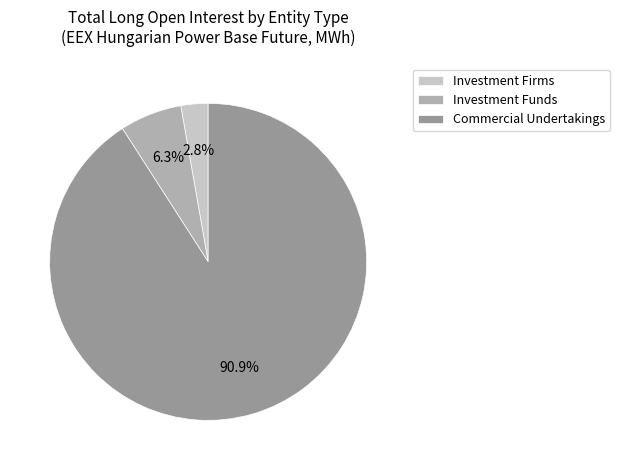

Is the sum of Investment Funds and Commercial Undertakings greater than half?

Yes